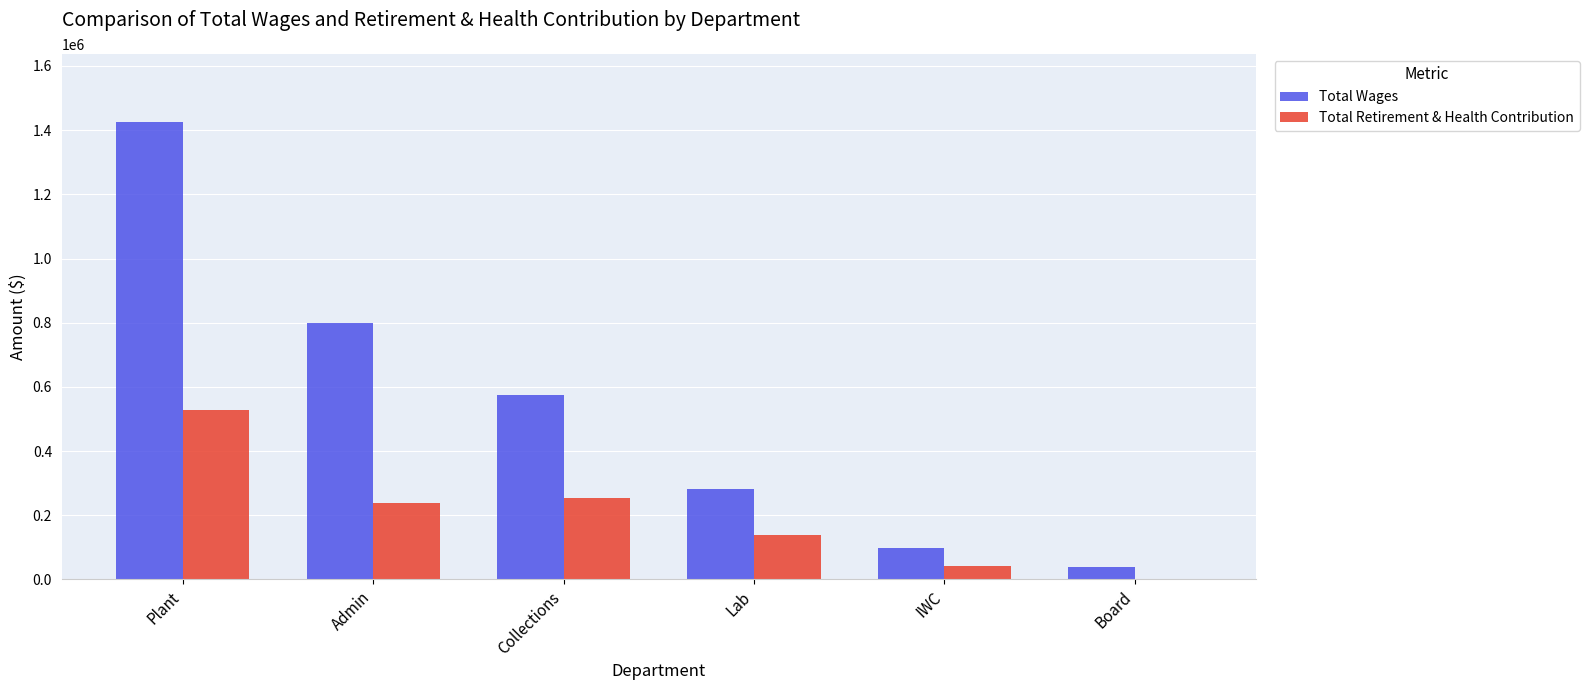

What is the highest value of the Total Wages series?

1424333